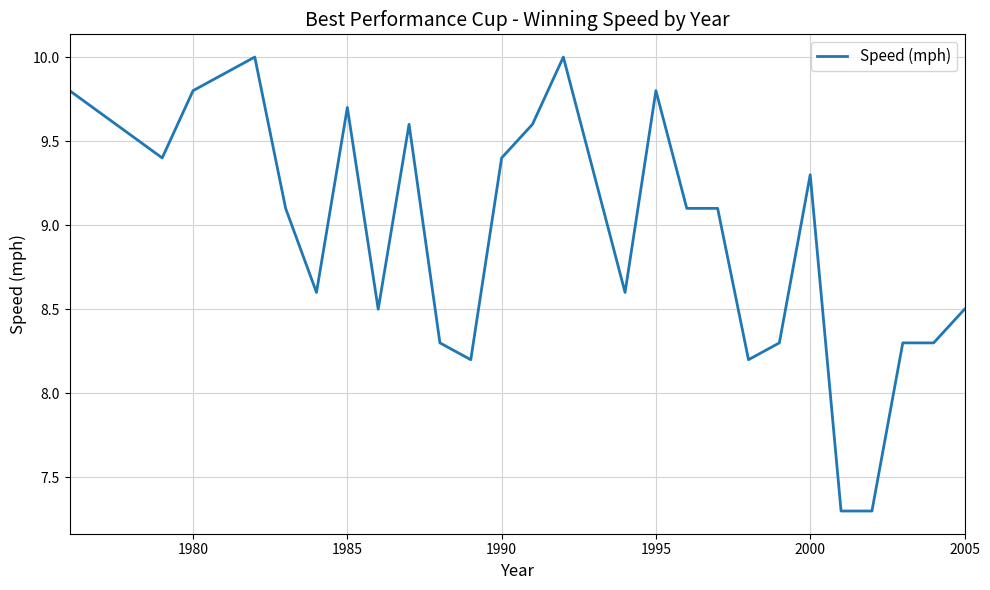

What is the maximum value shown in the chart?

10.0